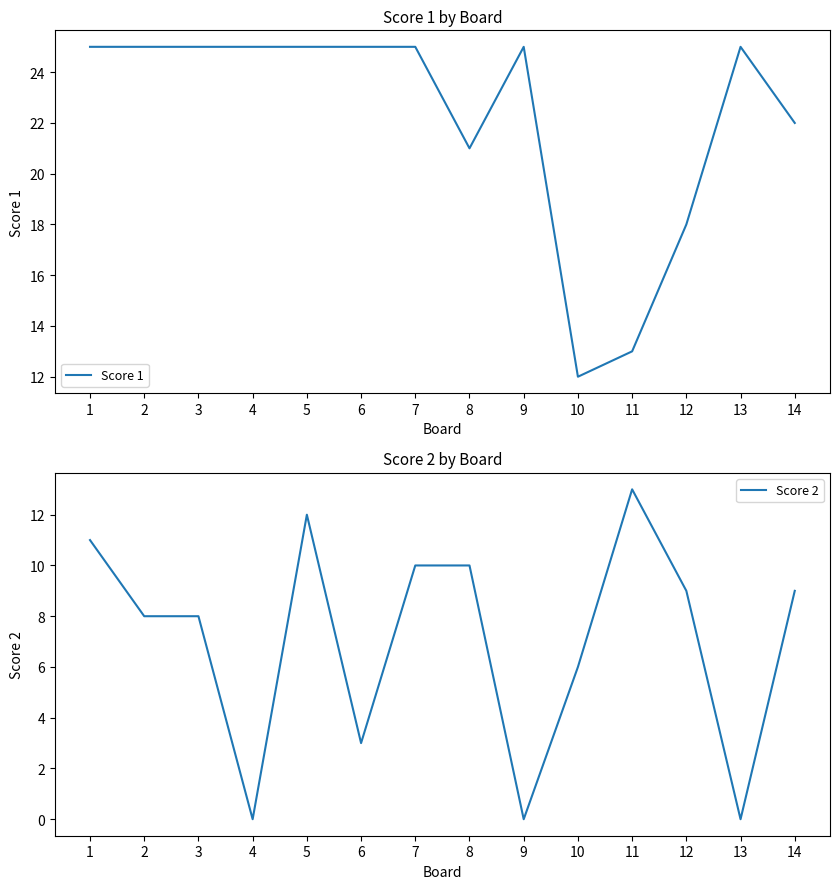

Which series changed the most between 7 and 12?

Score 1